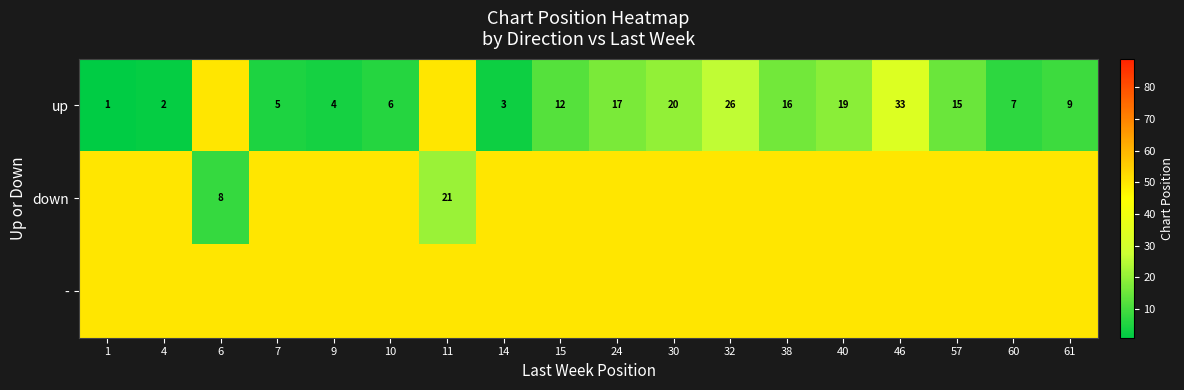

True or false: up has a value of 7 at 60.

True